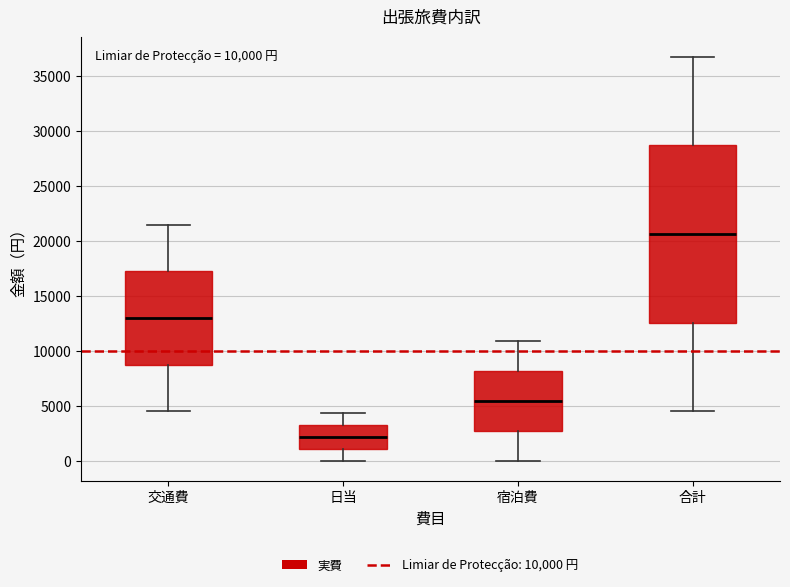

Comparing the boxes themselves (not the whiskers), which one is the tallest?

合計